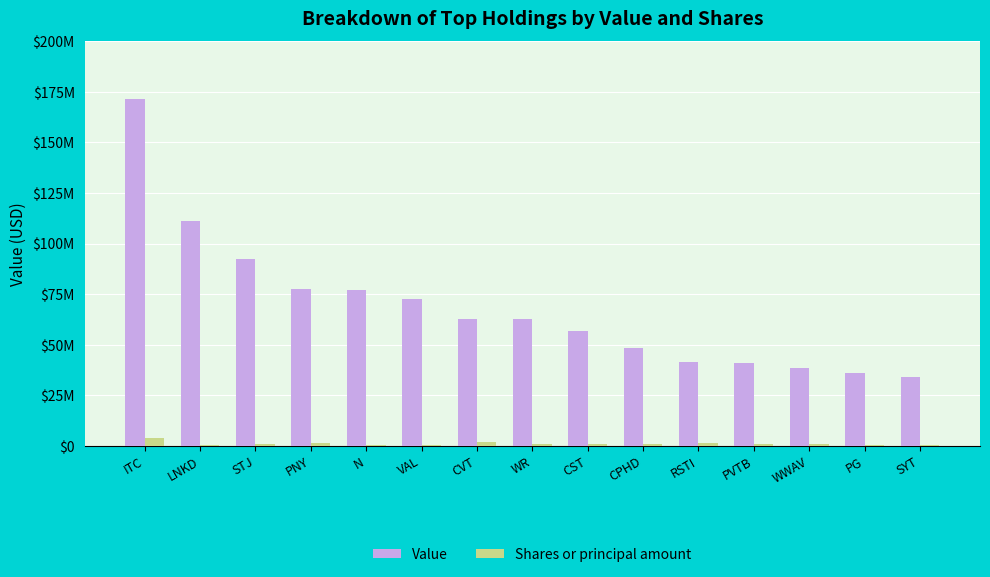

Are the bars grouped side by side (vs. stacked)?

Yes